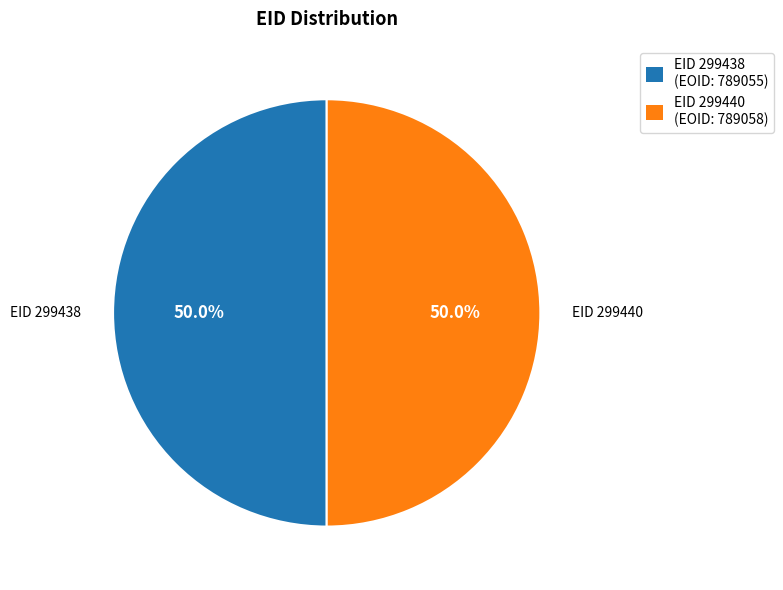

What is the ratio of the value at EID 299440 (EOID: 789058) to the value at EID 299438 (EOID: 789055)?

1.0